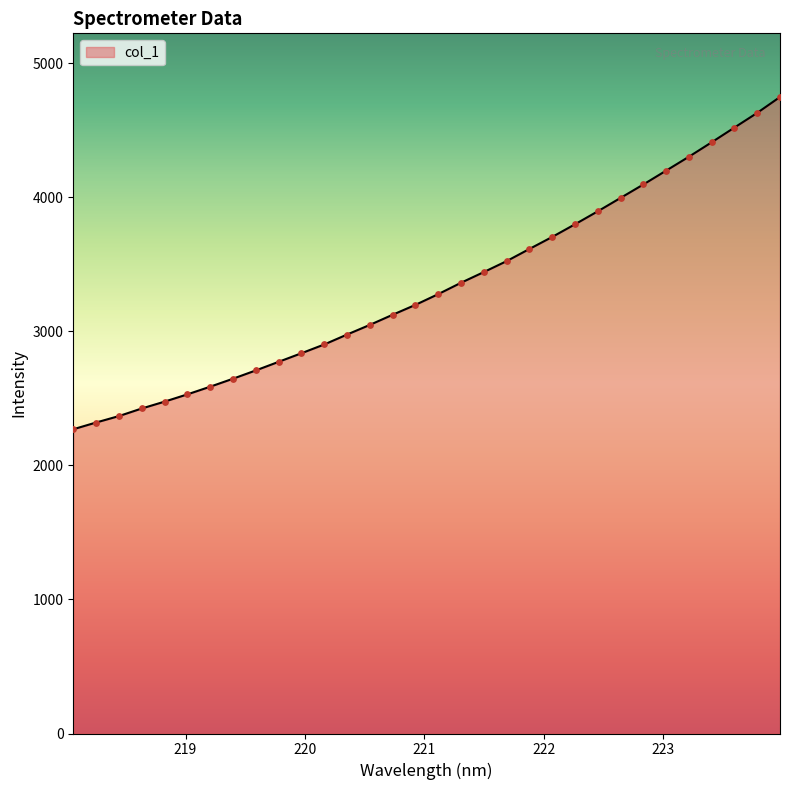

What is the minimum value shown in the chart?

2269.6